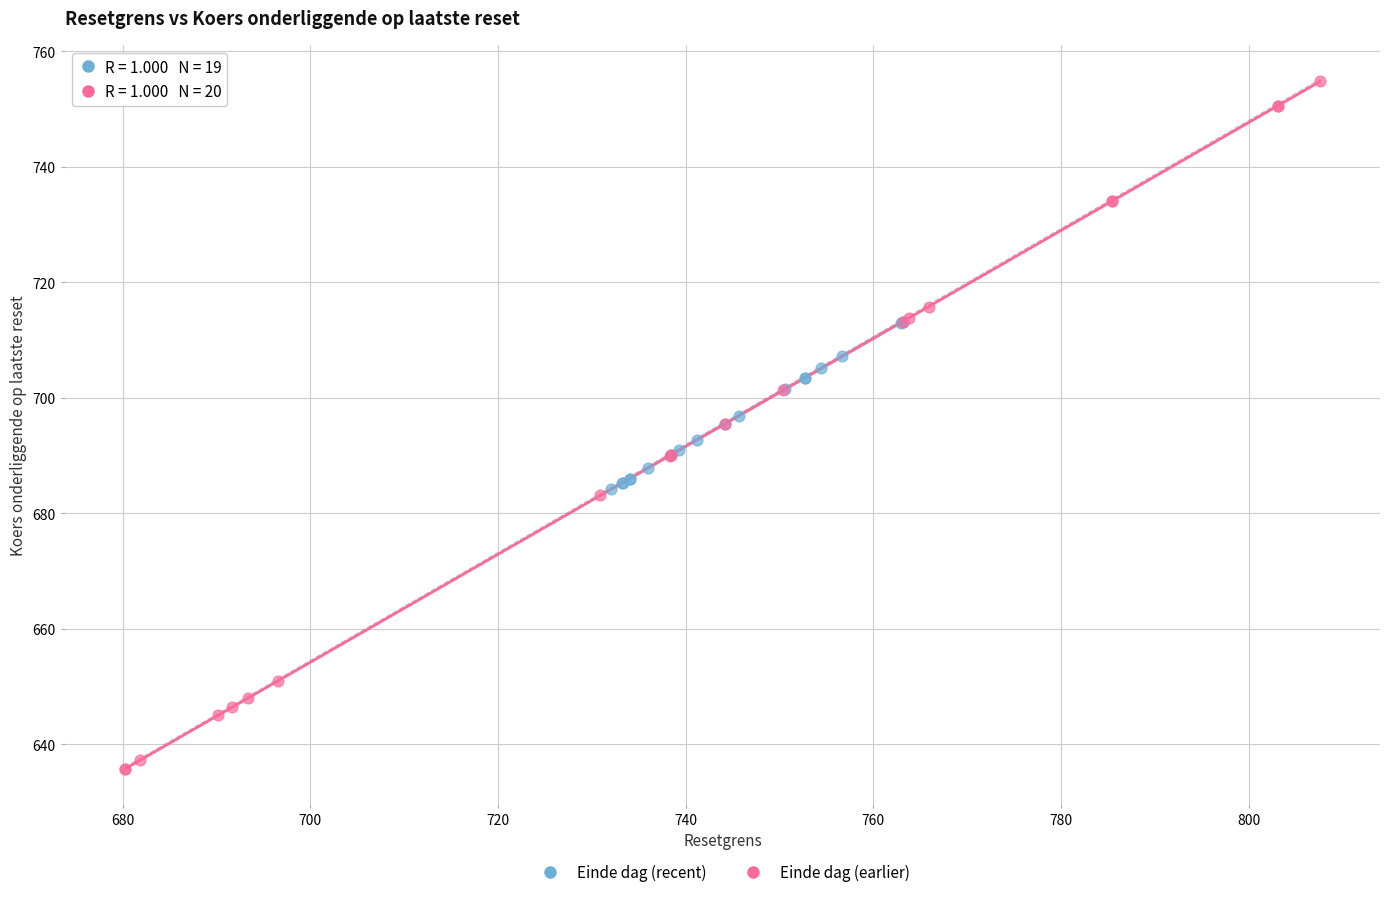

Which series reaches the maximum Y coordinate?

Einde dag (earlier)